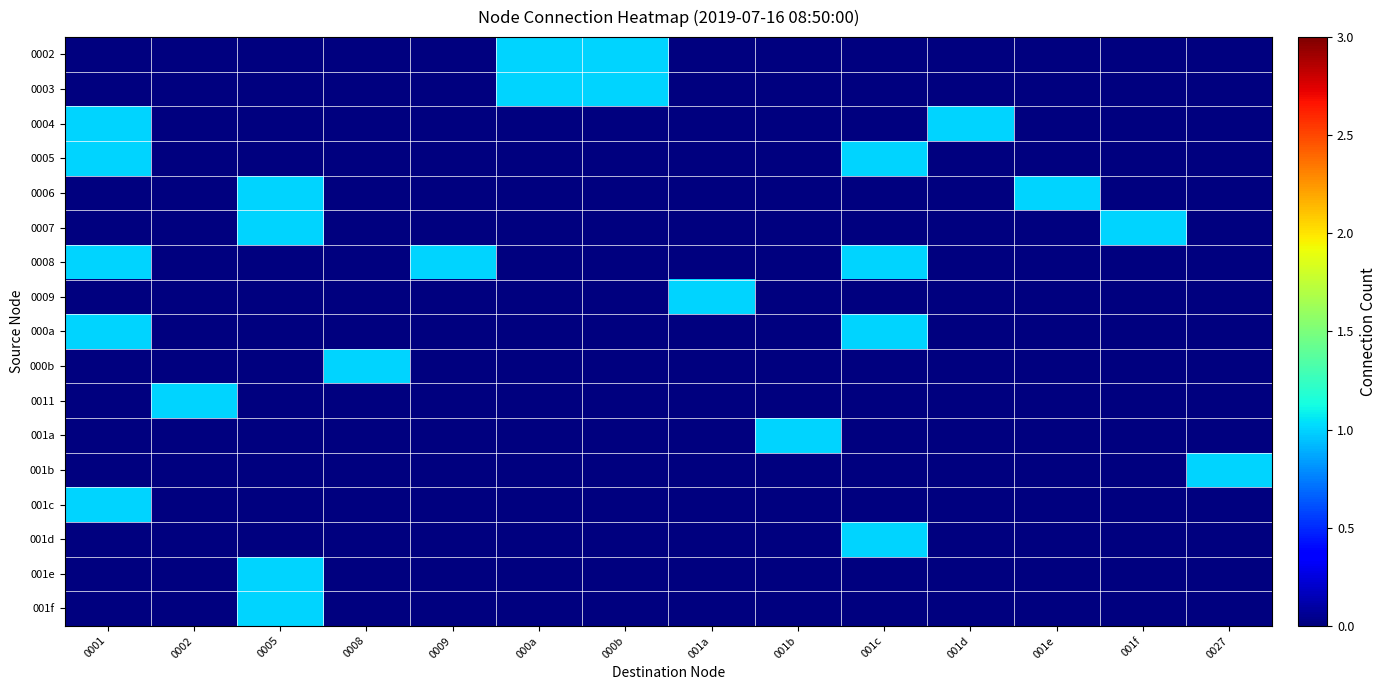

Reading right to left, what are all the values shown in this chart?

0002: 0027=0	001f=0	001e=0	001d=0	001c=0	001b=0	001a=0	000b=1	000a=1	0009=0	0008=0	0005=0	0002=0	0001=0
0003: 0027=0	001f=0	001e=0	001d=0	001c=0	001b=0	001a=0	000b=1	000a=1	0009=0	0008=0	0005=0	0002=0	0001=0
0004: 0027=0	001f=0	001e=0	001d=1	001c=0	001b=0	001a=0	000b=0	000a=0	0009=0	0008=0	0005=0	0002=0	0001=1
0005: 0027=0	001f=0	001e=0	001d=0	001c=1	001b=0	001a=0	000b=0	000a=0	0009=0	0008=0	0005=0	0002=0	0001=1
0006: 0027=0	001f=0	001e=1	001d=0	001c=0	001b=0	001a=0	000b=0	000a=0	0009=0	0008=0	0005=1	0002=0	0001=0
0007: 0027=0	001f=1	001e=0	001d=0	001c=0	001b=0	001a=0	000b=0	000a=0	0009=0	0008=0	0005=1	0002=0	0001=0
0008: 0027=0	001f=0	001e=0	001d=0	001c=1	001b=0	001a=0	000b=0	000a=0	0009=1	0008=0	0005=0	0002=0	0001=1
0009: 0027=0	001f=0	001e=0	001d=0	001c=0	001b=0	001a=1	000b=0	000a=0	0009=0	0008=0	0005=0	0002=0	0001=0
000a: 0027=0	001f=0	001e=0	001d=0	001c=1	001b=0	001a=0	000b=0	000a=0	0009=0	0008=0	0005=0	0002=0	0001=1
000b: 0027=0	001f=0	001e=0	001d=0	001c=0	001b=0	001a=0	000b=0	000a=0	0009=0	0008=1	0005=0	0002=0	0001=0
0011: 0027=0	001f=0	001e=0	001d=0	001c=0	001b=0	001a=0	000b=0	000a=0	0009=0	0008=0	0005=0	0002=1	0001=0
001a: 0027=0	001f=0	001e=0	001d=0	001c=0	001b=1	001a=0	000b=0	000a=0	0009=0	0008=0	0005=0	0002=0	0001=0
001b: 0027=1	001f=0	001e=0	001d=0	001c=0	001b=0	001a=0	000b=0	000a=0	0009=0	0008=0	0005=0	0002=0	0001=0
001c: 0027=0	001f=0	001e=0	001d=0	001c=0	001b=0	001a=0	000b=0	000a=0	0009=0	0008=0	0005=0	0002=0	0001=1
001d: 0027=0	001f=0	001e=0	001d=0	001c=1	001b=0	001a=0	000b=0	000a=0	0009=0	0008=0	0005=0	0002=0	0001=0
001e: 0027=0	001f=0	001e=0	001d=0	001c=0	001b=0	001a=0	000b=0	000a=0	0009=0	0008=0	0005=1	0002=0	0001=0
001f: 0027=0	001f=0	001e=0	001d=0	001c=0	001b=0	001a=0	000b=0	000a=0	0009=0	0008=0	0005=1	0002=0	0001=0